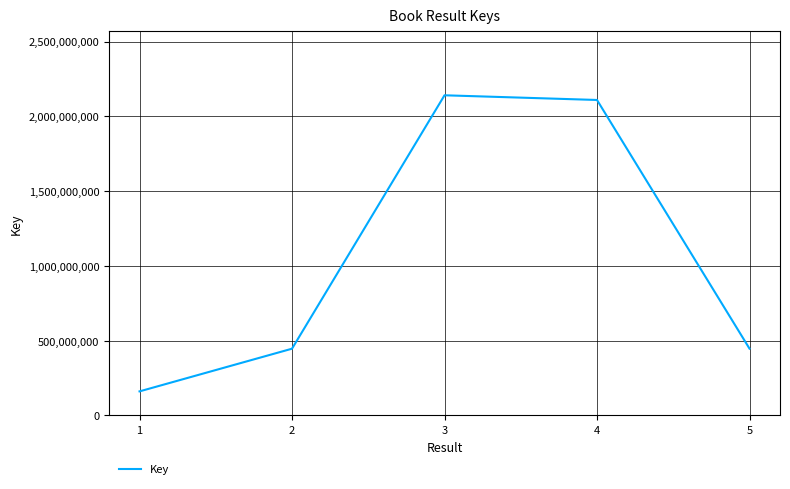

True or false: there are more than 0 points higher than both neighbors.

True